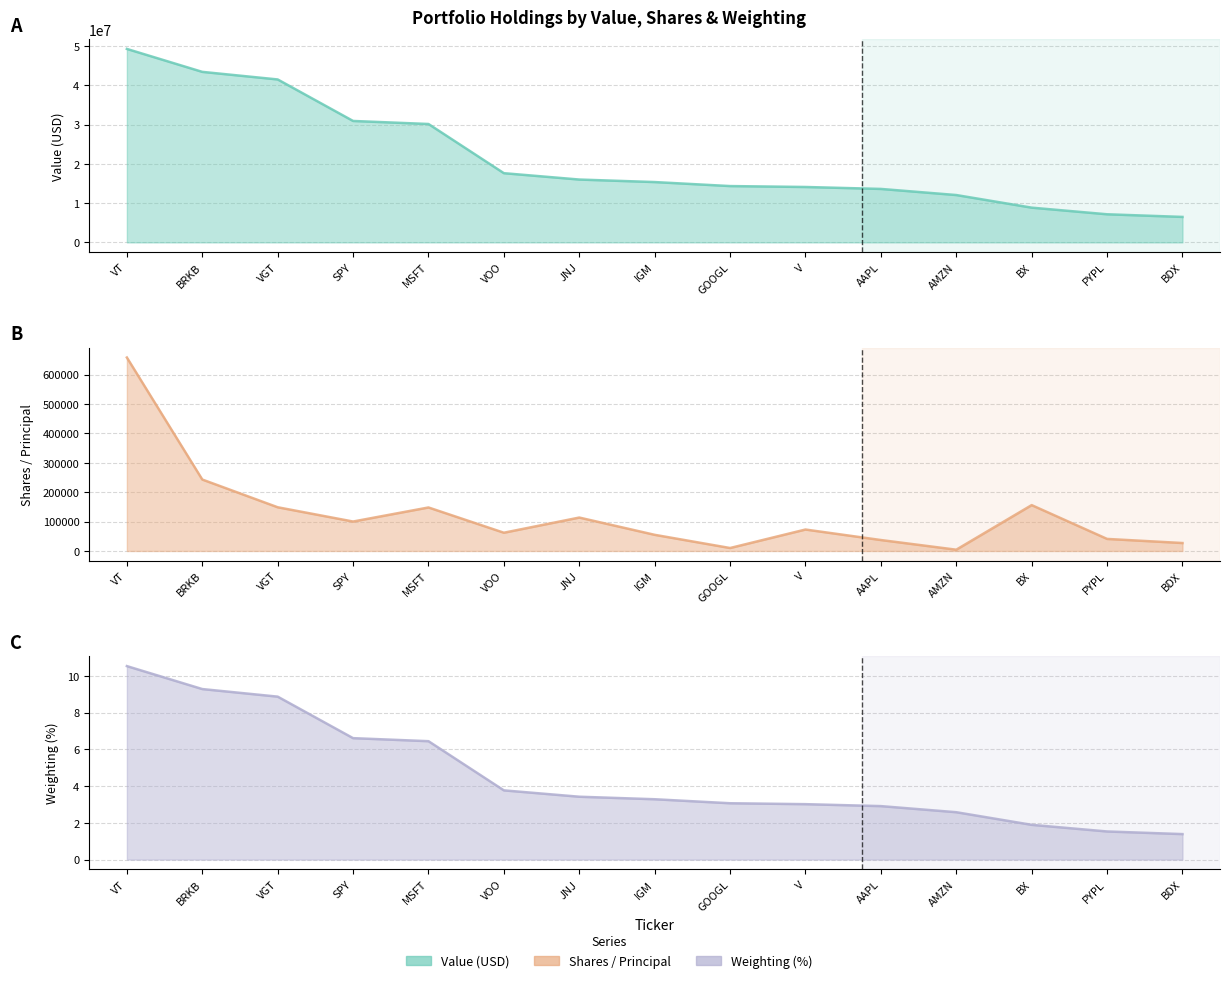

True or false: Weighting and Value cross at least once.

False